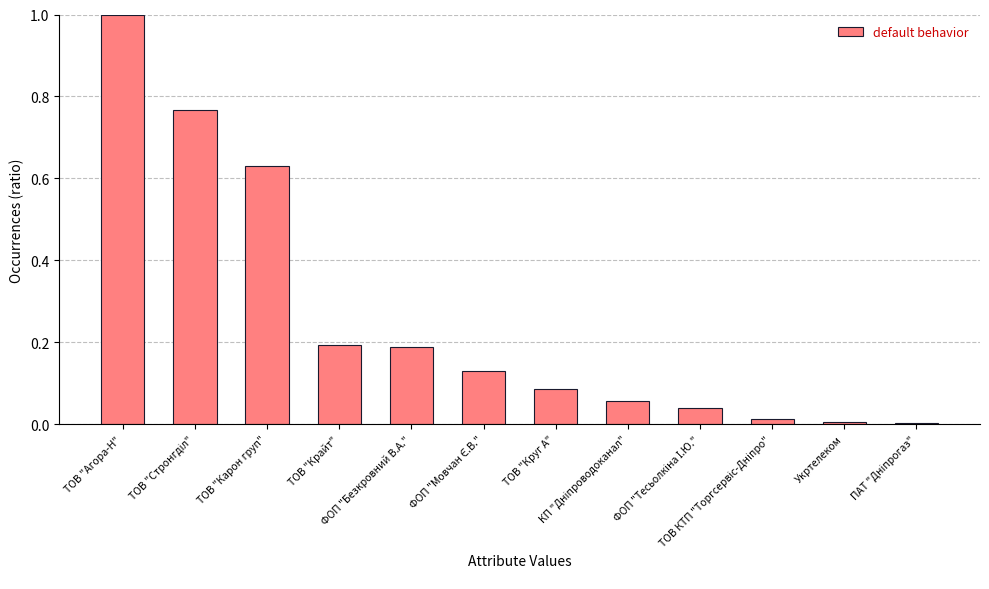

What is the sum of all values?

3.1